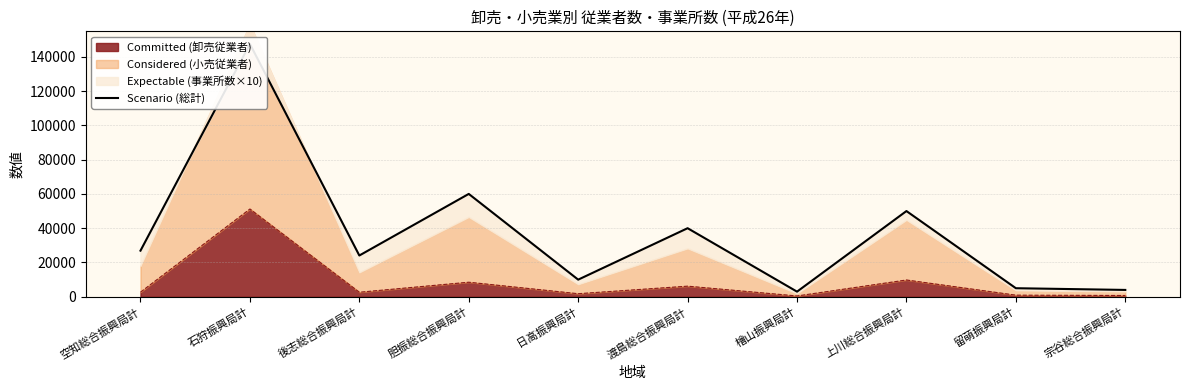

List the labels in order of value, smallest first.

檜山振興局計, 宗谷総合振興局計, 留萌振興局計, 日高振興局計, 後志総合振興局計, 空知総合振興局計, 渡島総合振興局計, 上川総合振興局計, 胆振総合振興局計, 石狩振興局計